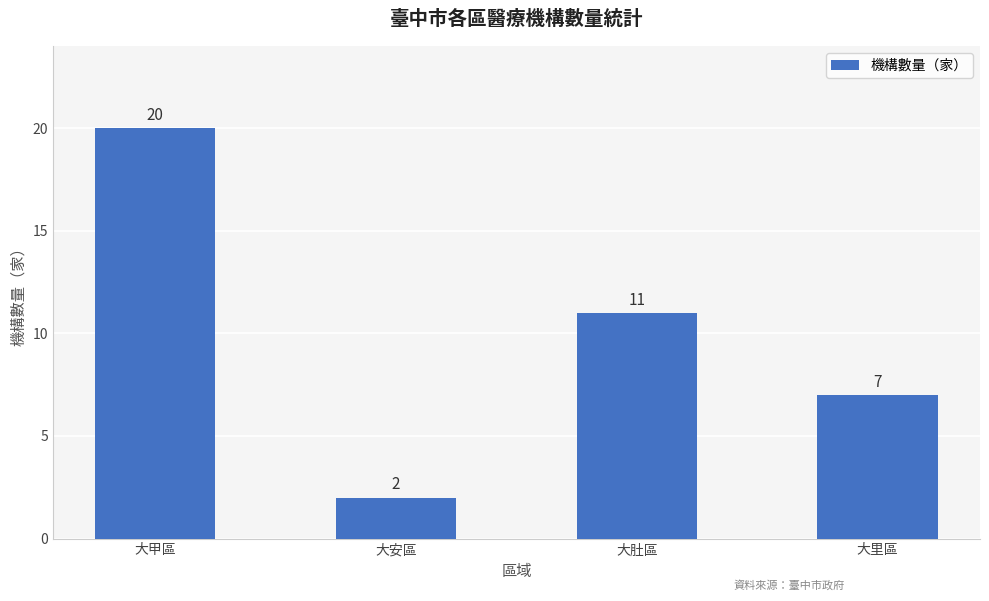

Is it true that the value at 大里區 is 4?

False